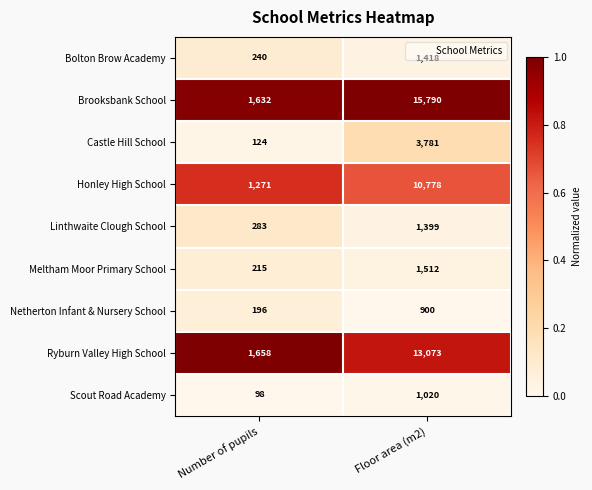

What is the spread (max minus min) of values at Number of pupils?

1560